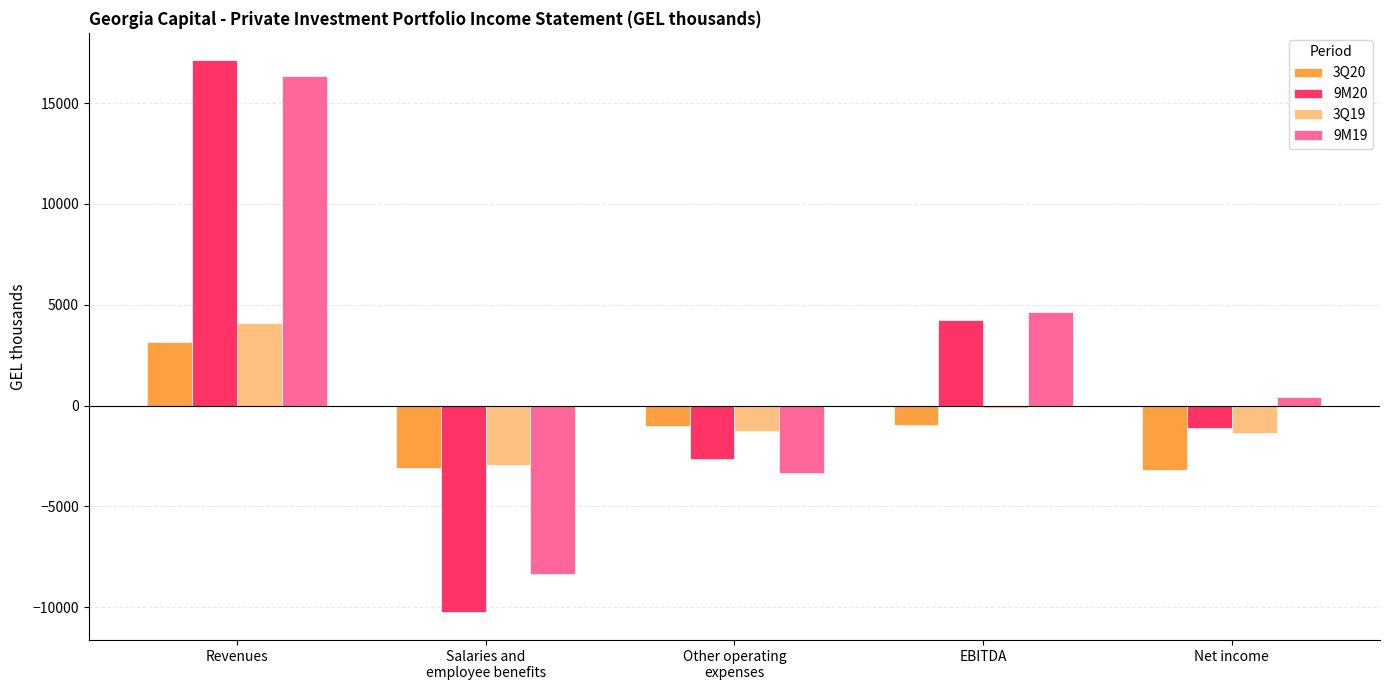

What is the label of the 4th bar from the left?

EBITDA